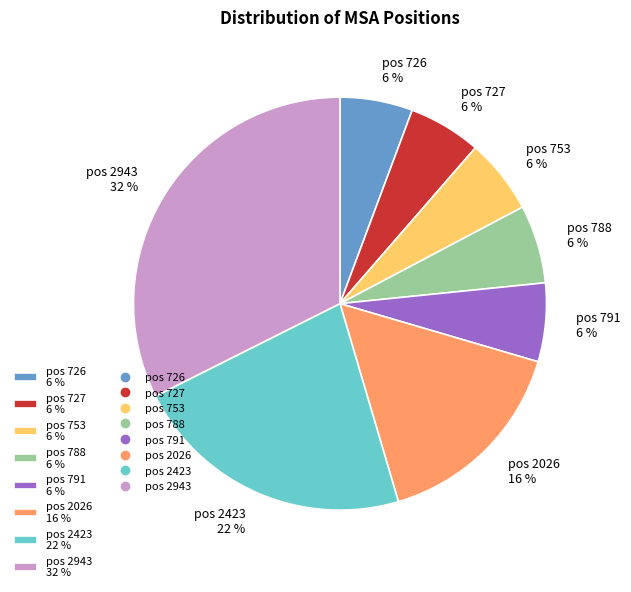

Is the sum of pos 726 6 % and pos 2026 16 % greater than half?

No